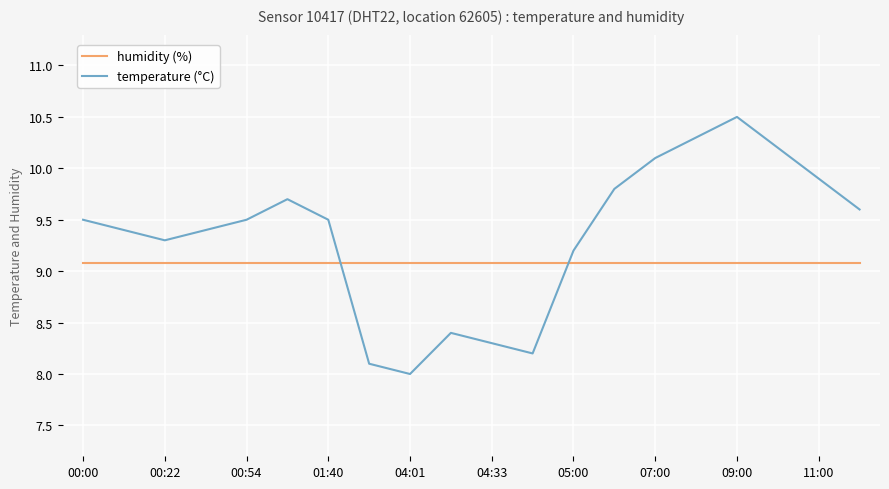

List the series in order of their peak value, lowest first.

humidity (%), temperature (°C)